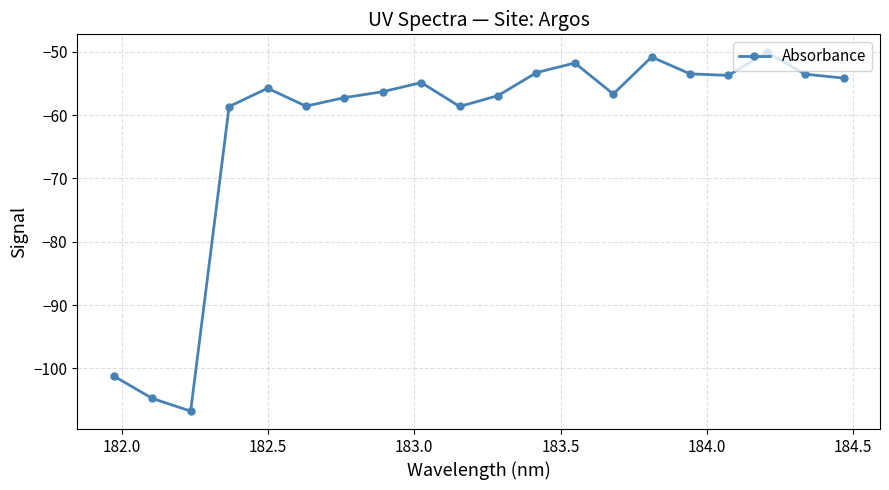

What is the smallest value displayed?

-106.7